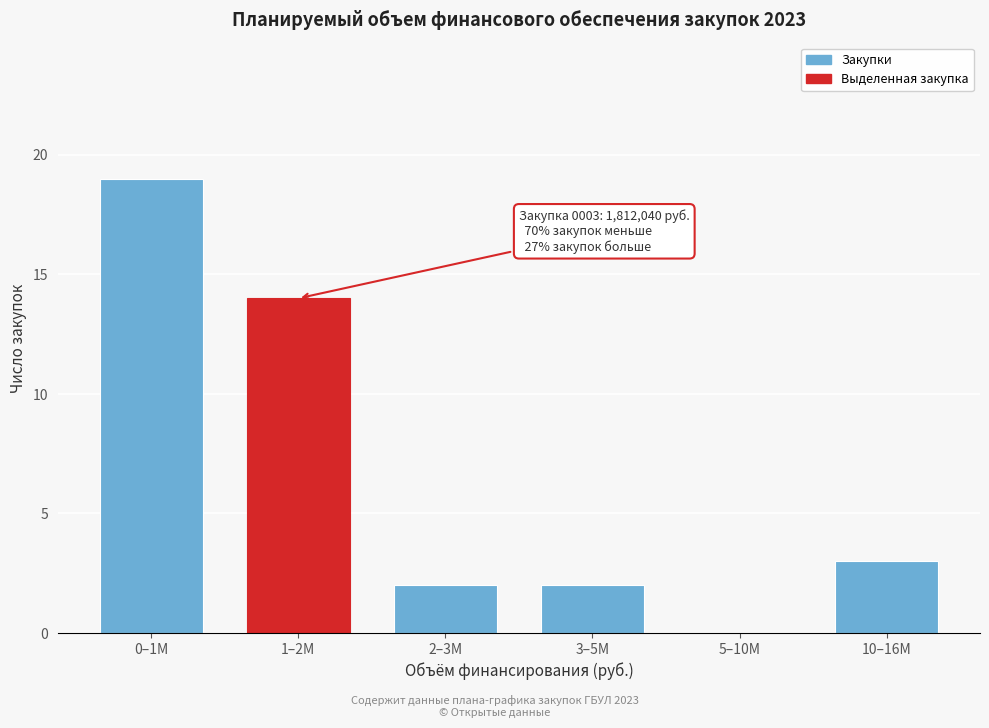

Reading left to right, list all the values displayed in this chart.

0–1M=19	1–2M=14	2–3M=2	3–5M=2	5–10M=0	10–16M=3